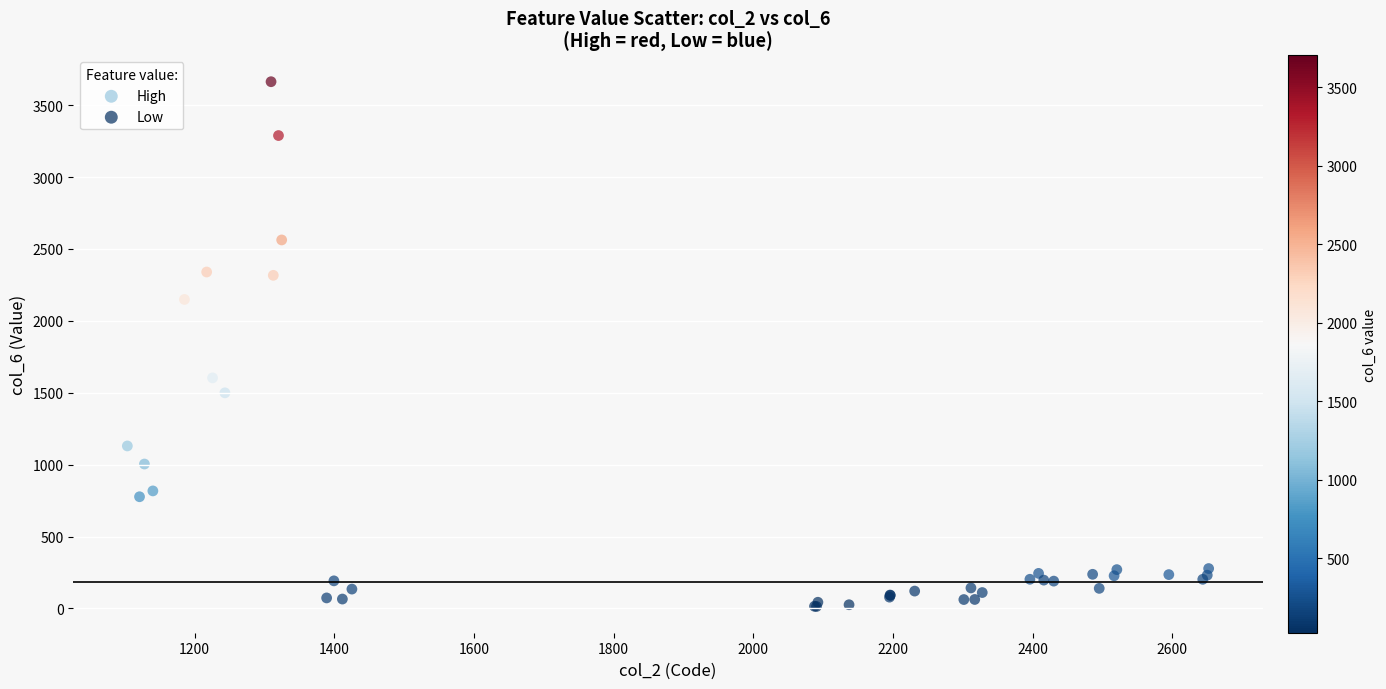

Which series contains the highest Y value?

High